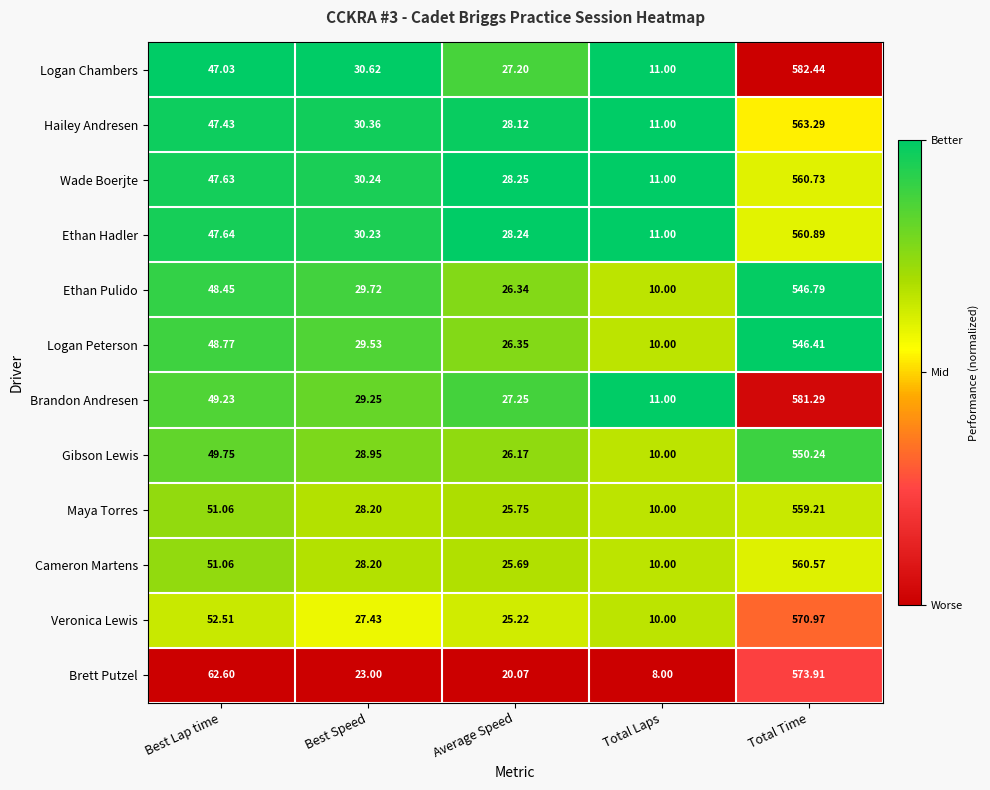

Which category has the highest value in the Wade Boerjte series?

Total Time